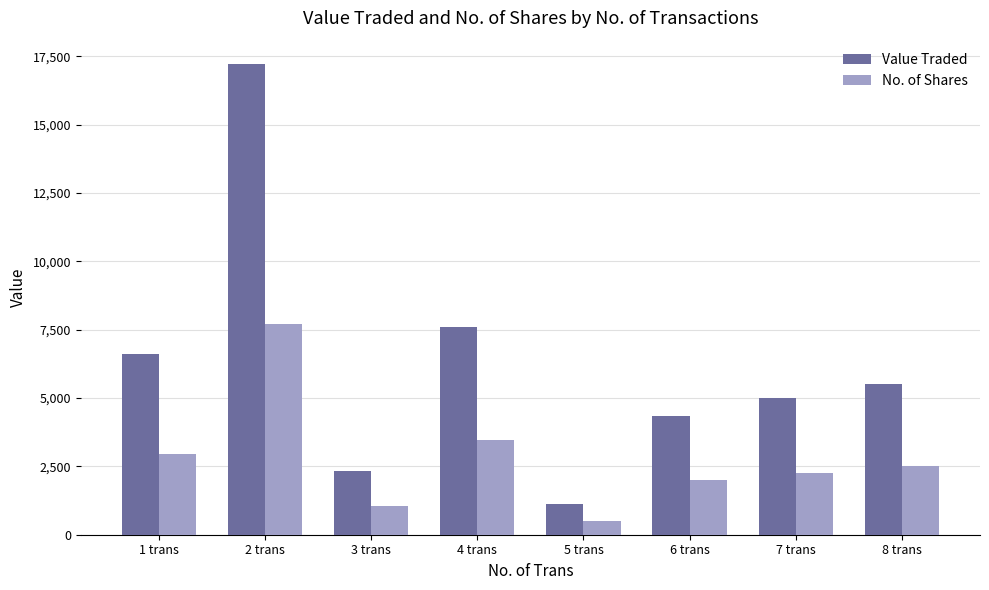

How many data points in No. of Shares are less than 2500?

4